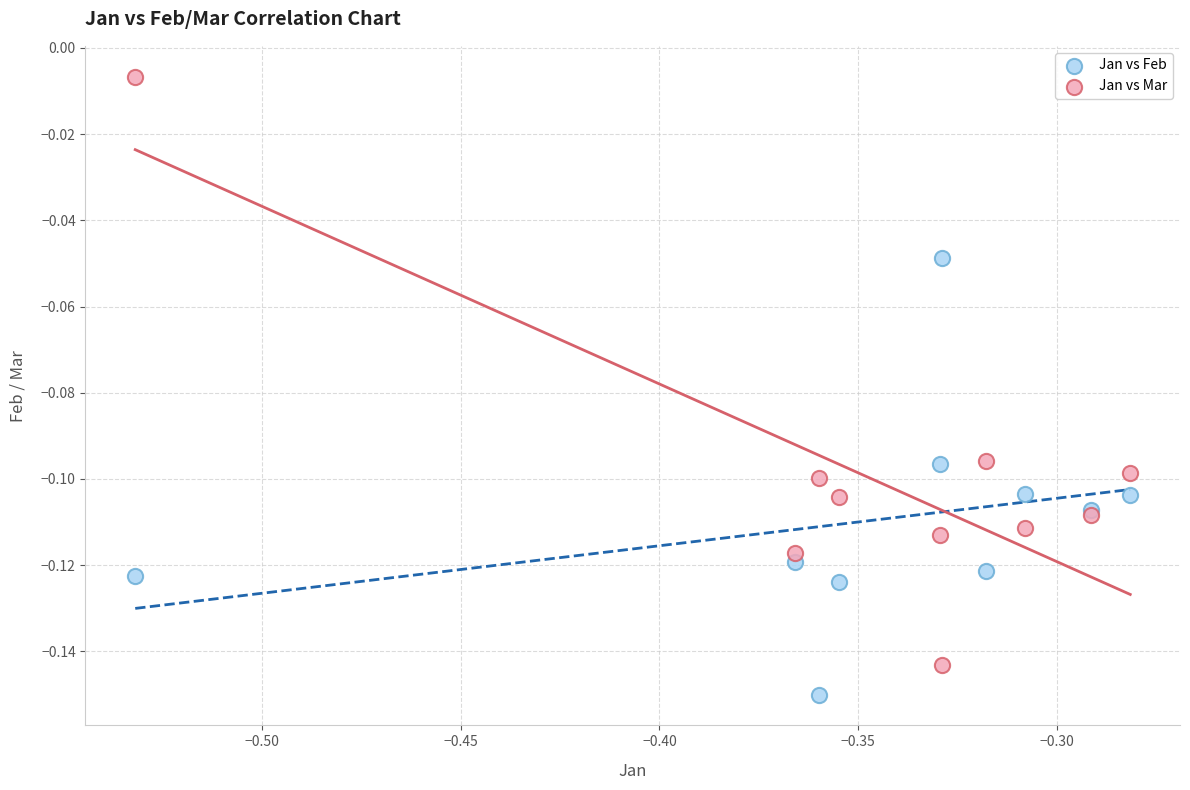

Which series contains the lowest Y value?

Jan vs Feb